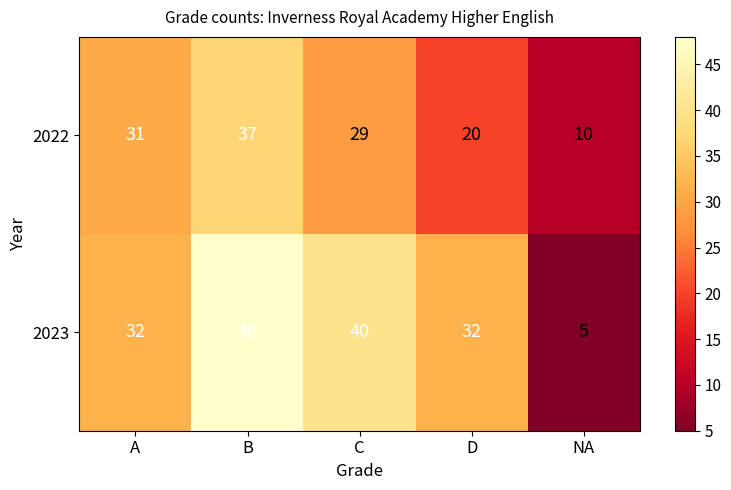

At which category does the chart reach its peak across all series?

B